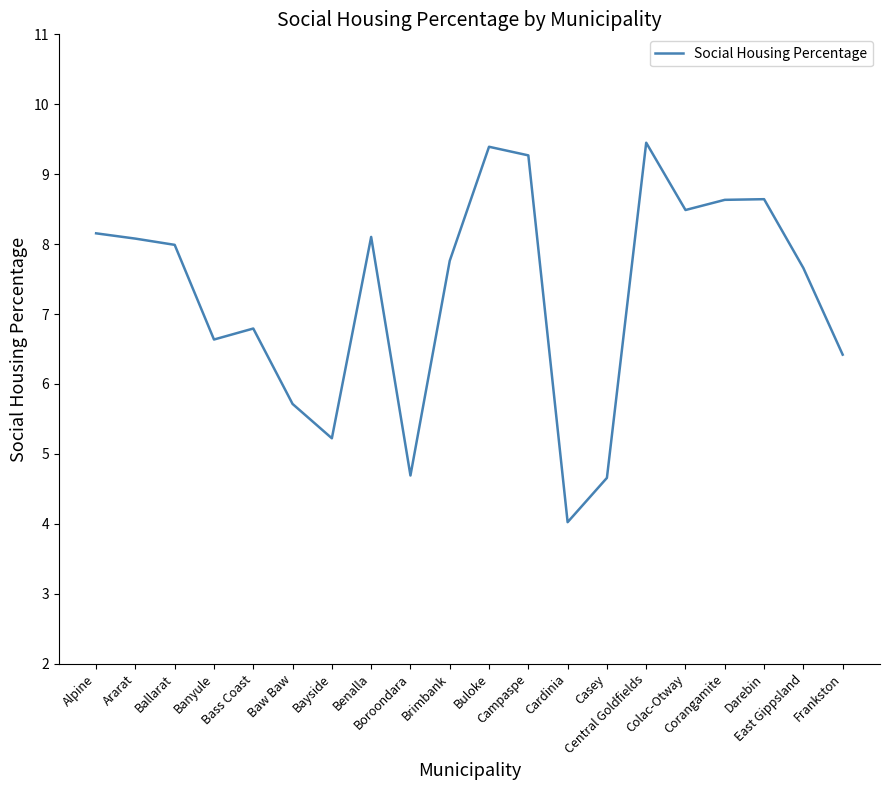

What is the difference between the maximum and minimum values?

5.4